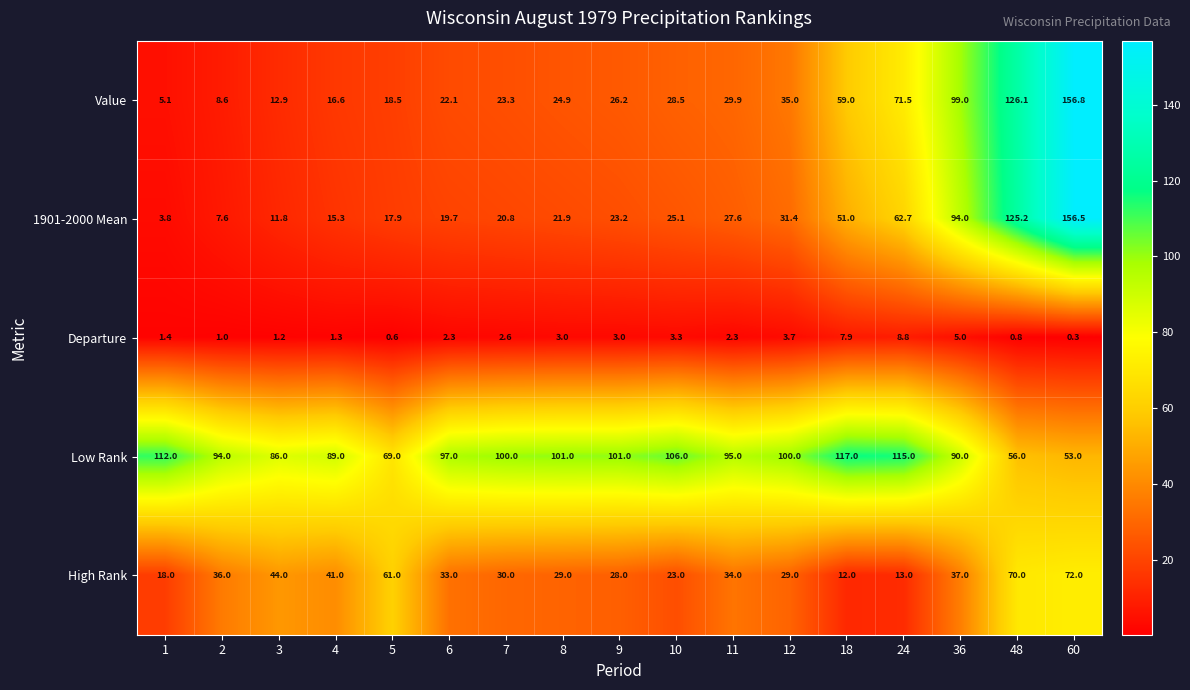

The Low Rank series shows 21.3 at 48. True or false?

False